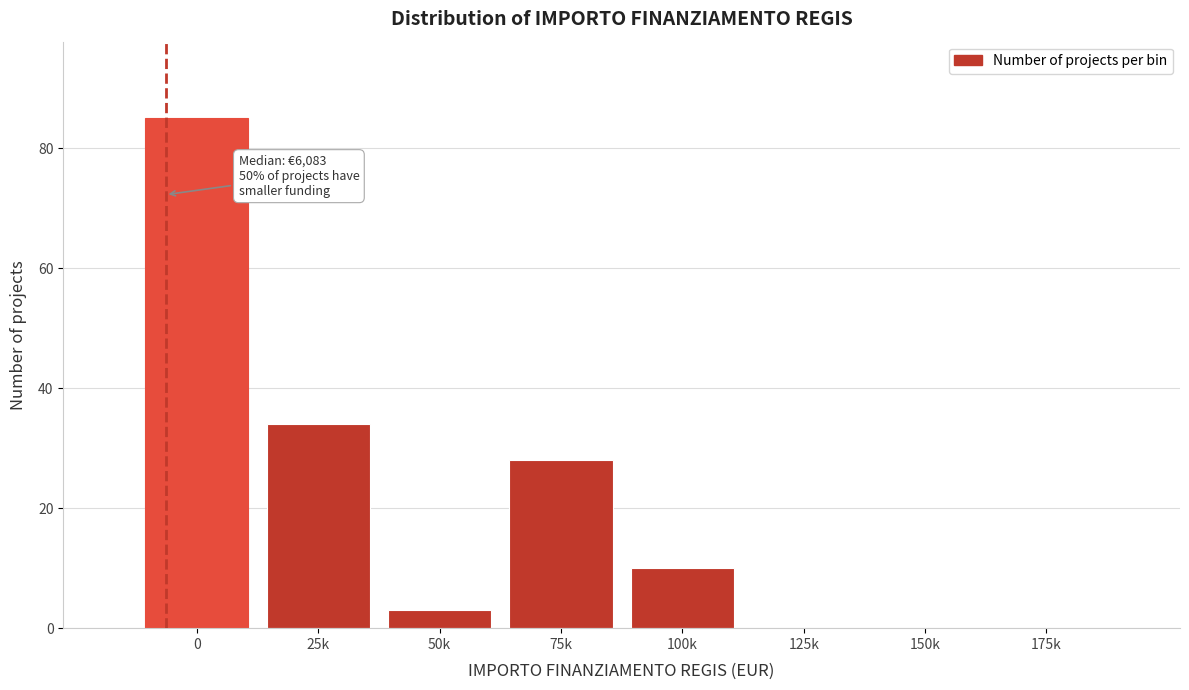

Reading left to right, list all the values displayed in this chart.

0=85	25k=34	50k=3	75k=28	100k=10	125k=0	150k=0	175k=0